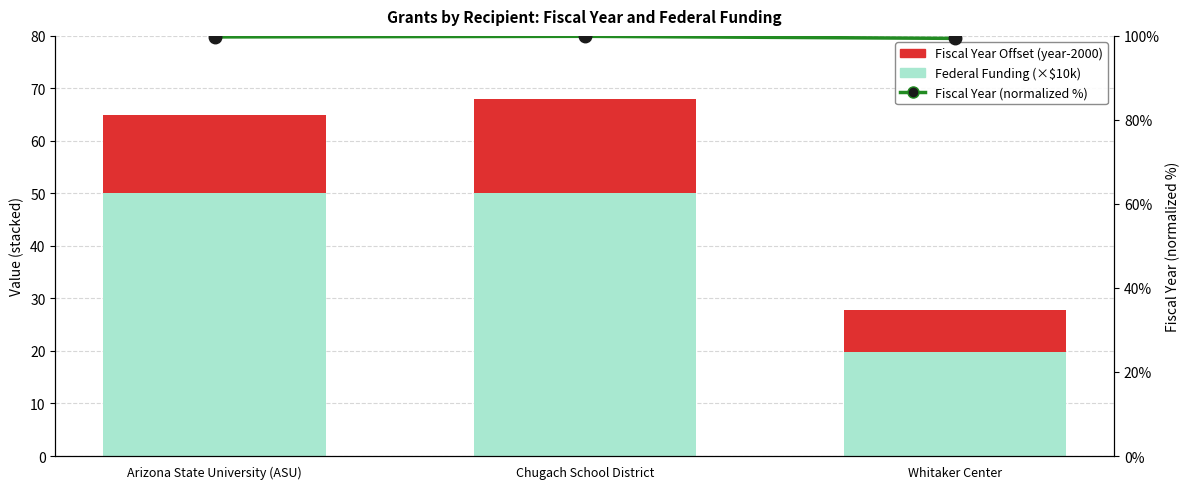

What is the sum of the Federal Funding (×$10k) values at Arizona State University (ASU) and Whitaker Center?

69.9